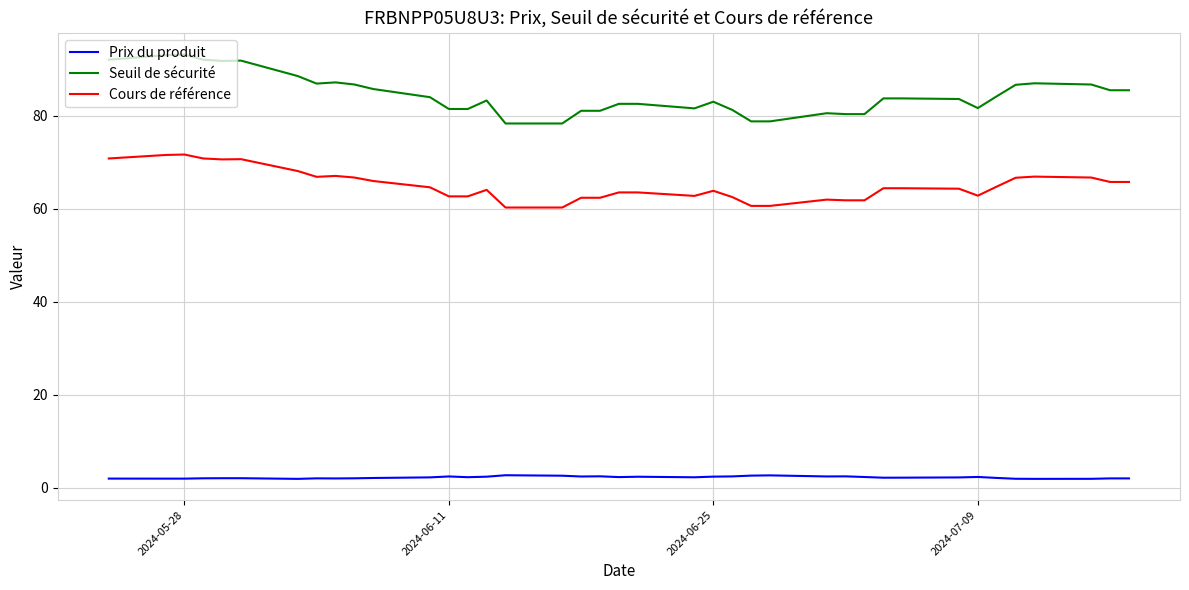

List the series in order of their overall mean, highest first.

Seuil de sécurité, Cours de référence, Prix du produit